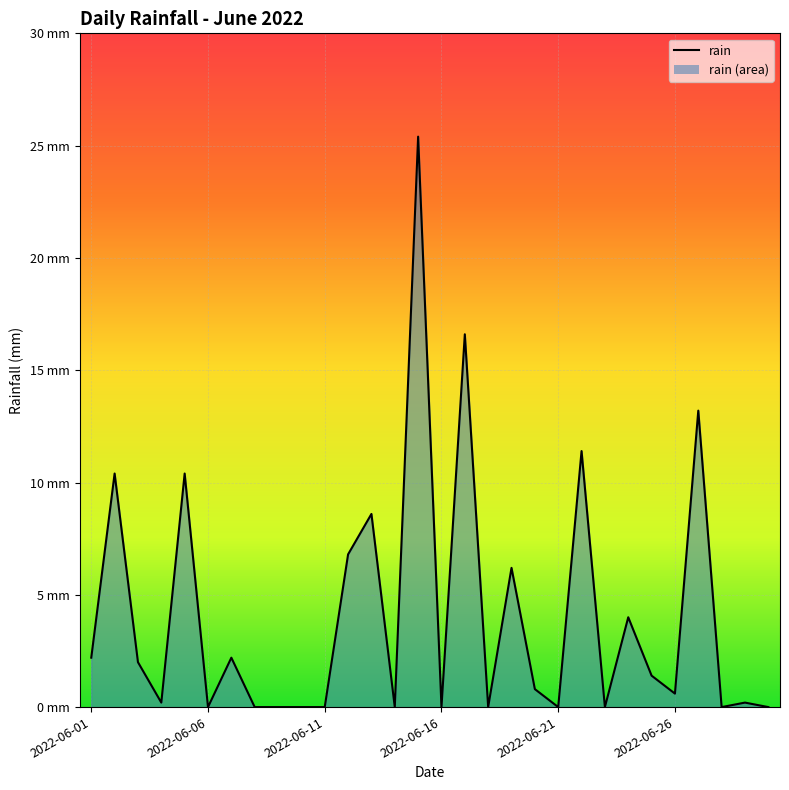

What is the greatest value displayed?

25.4